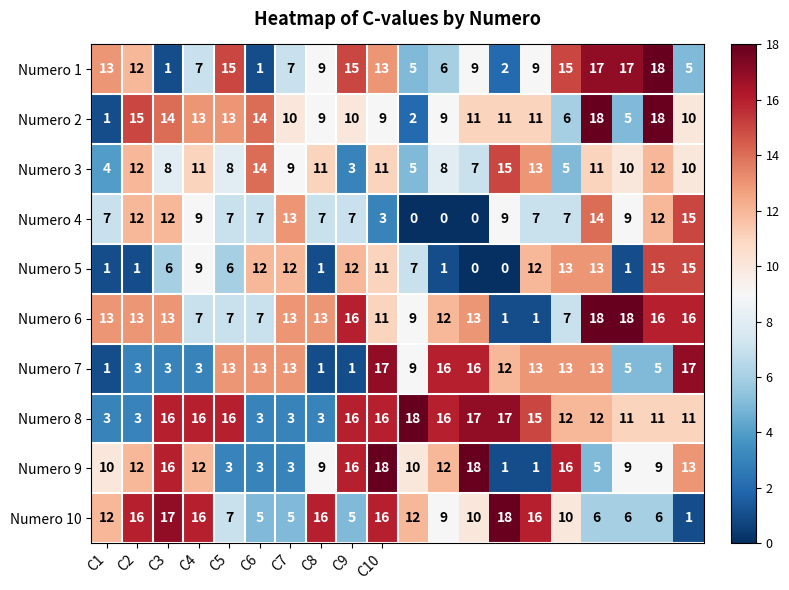

What is the average value of the Numero 7 series?

9